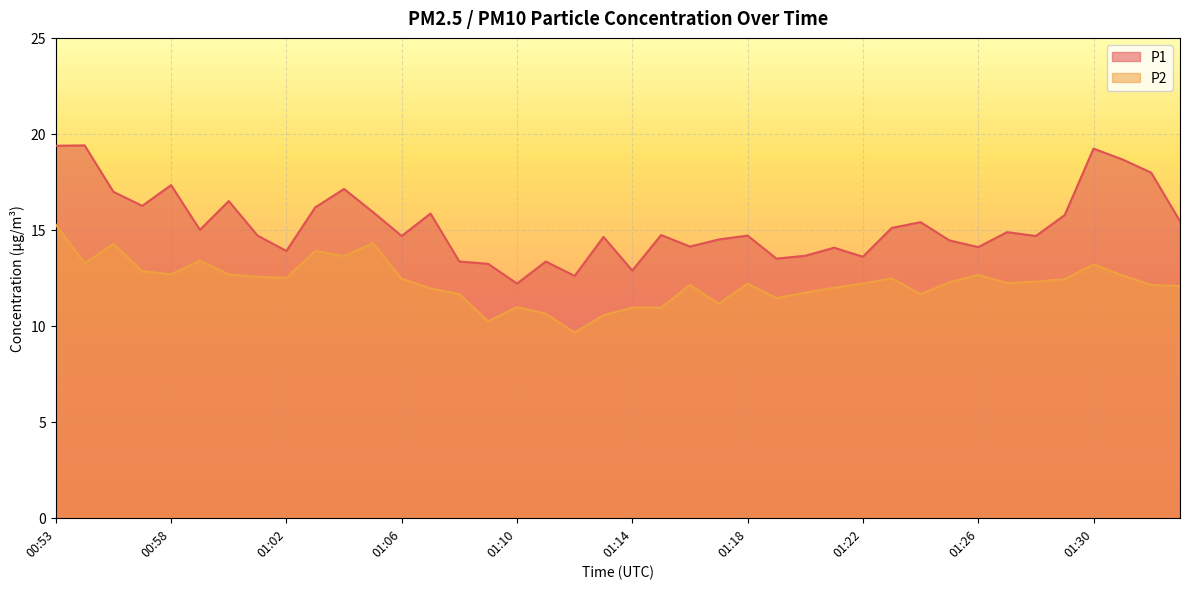

True or false: P1 has more than 2 interior local peaks.

True